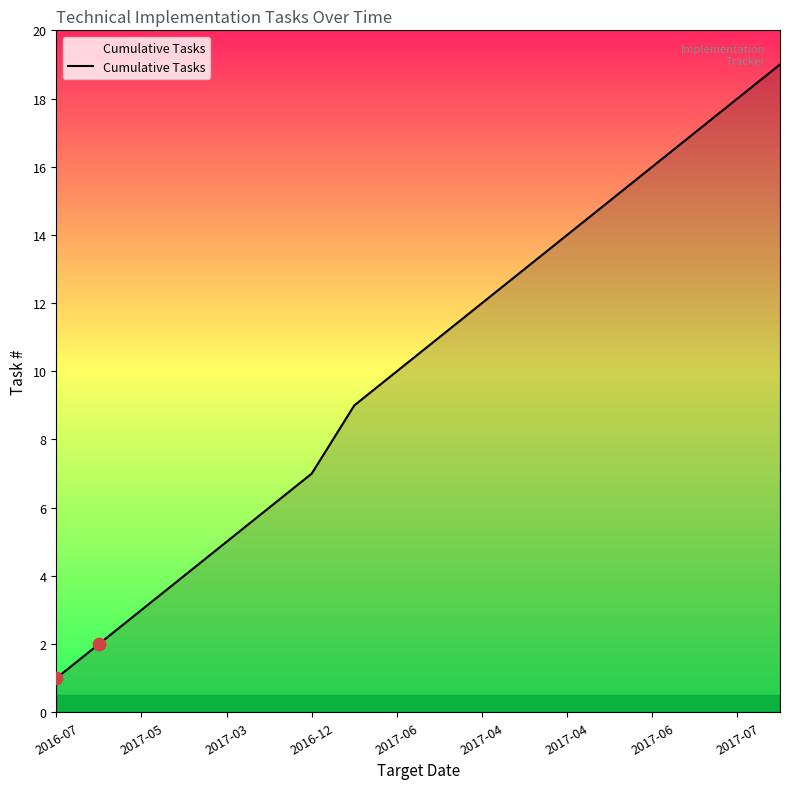

What is the greatest value displayed?

19